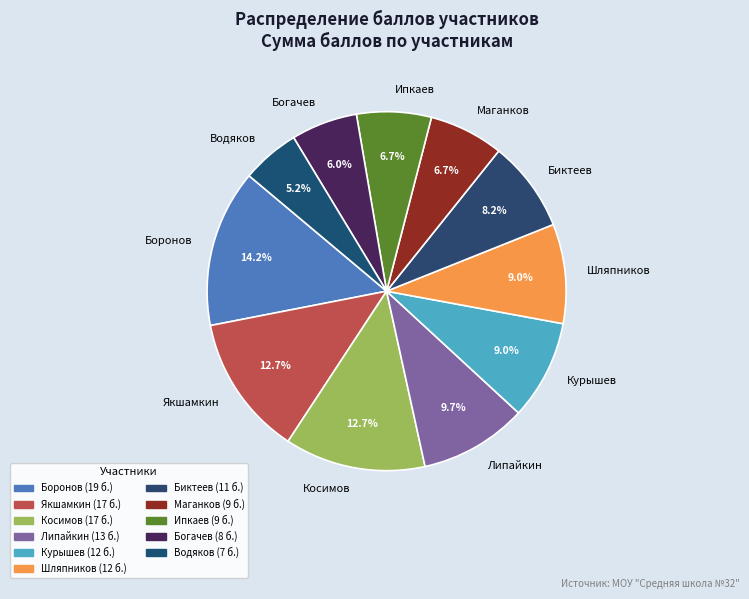

What percentage do Биктеев and Водяков together represent?

13.4%